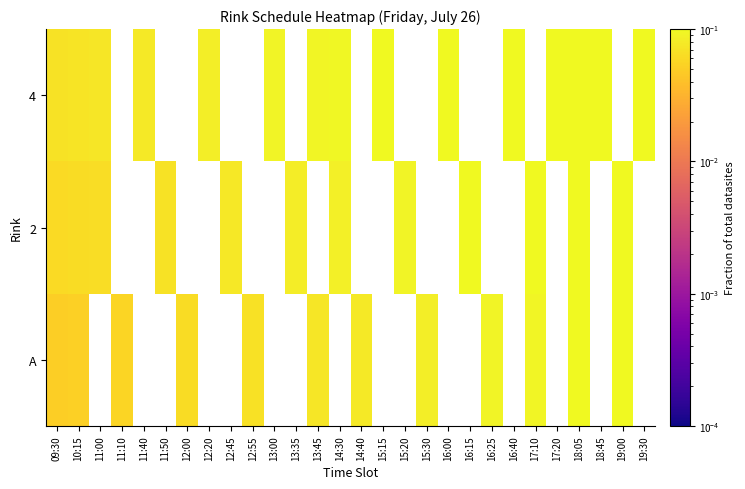

How many distinct data groups are displayed?

3